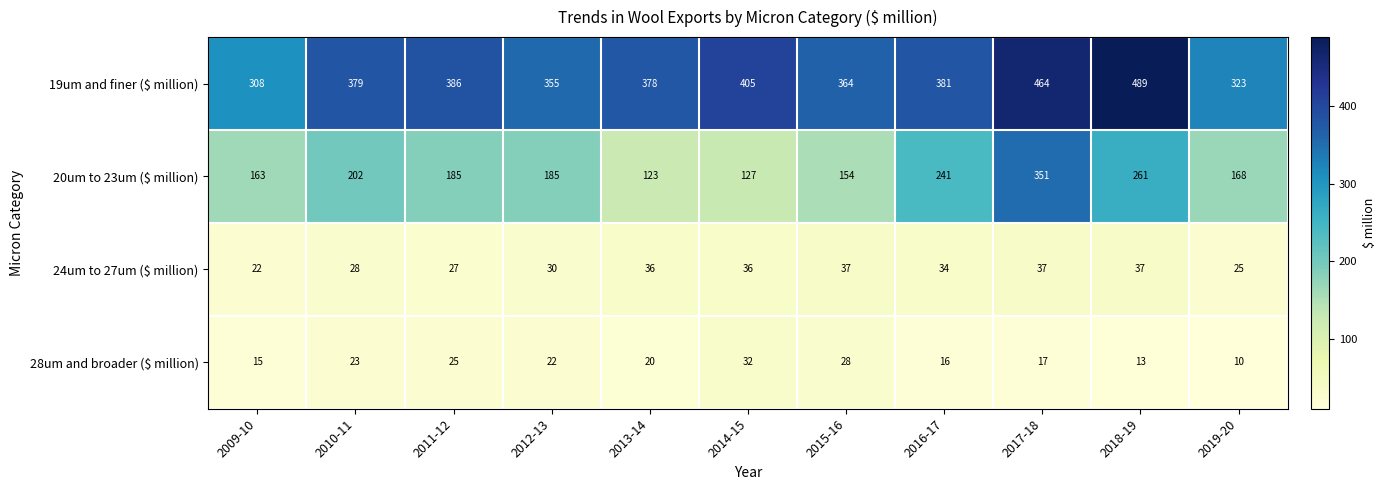

What is the average value of the 19um and finer ($ million) series?

385